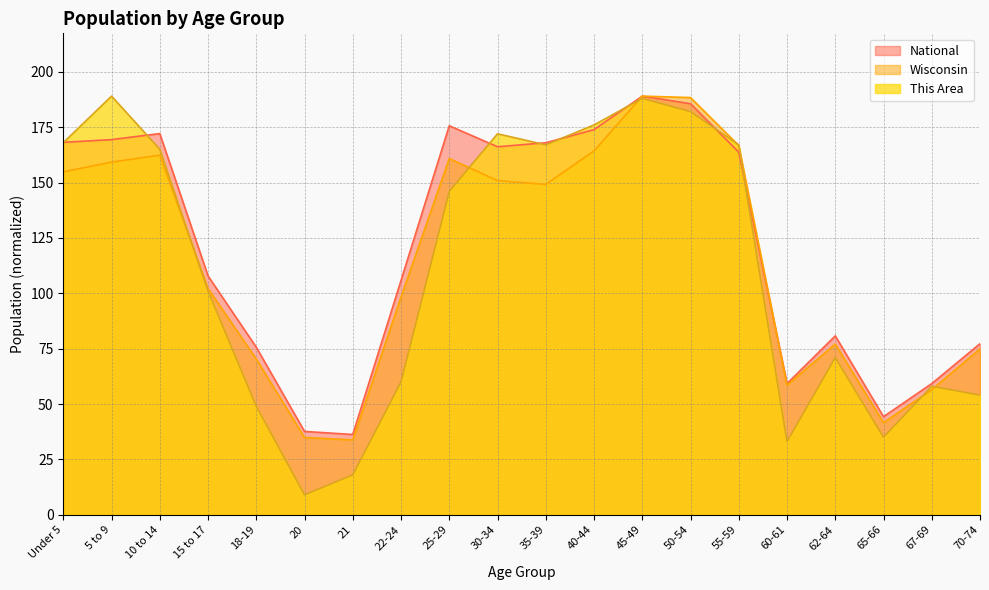

Where is Wisconsin nearest to the value 111?

15 to 17